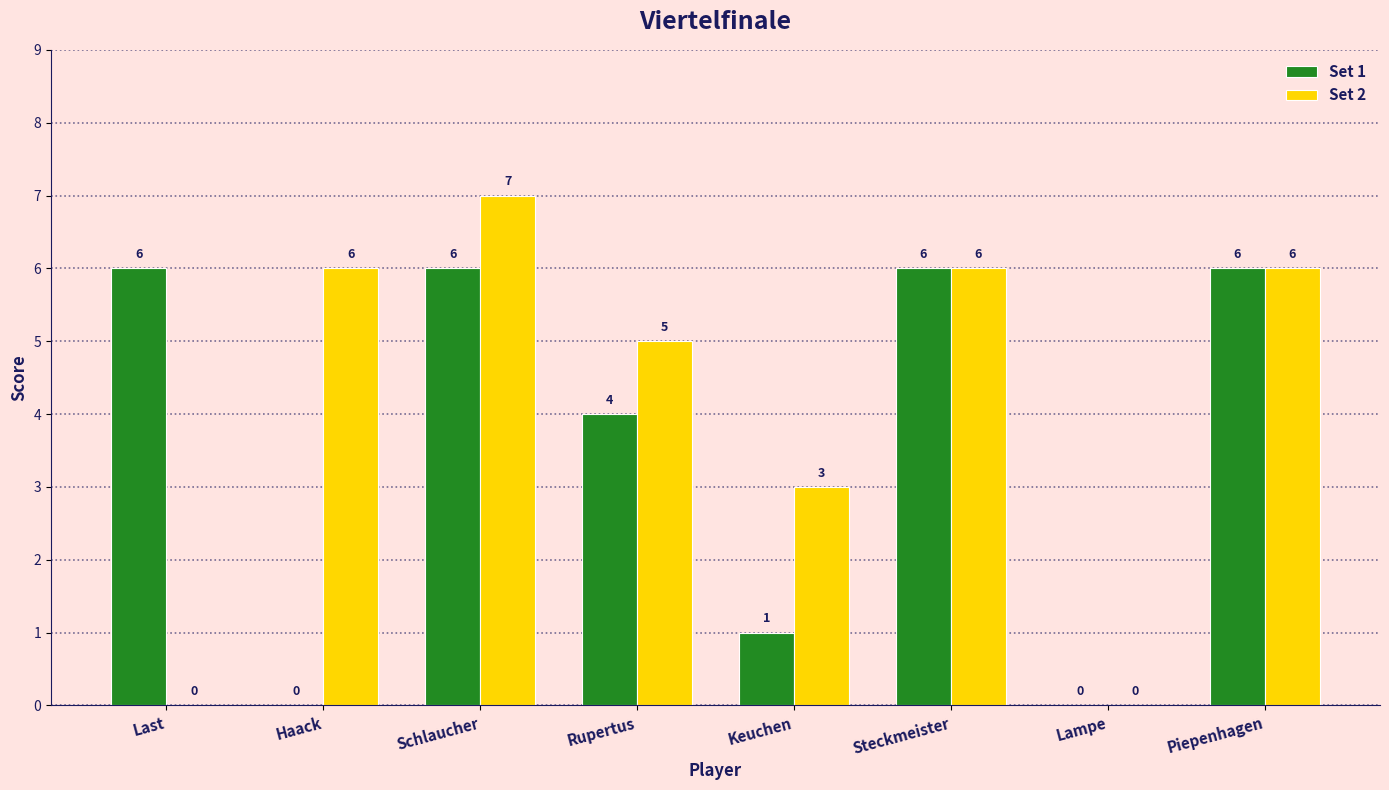

What is the total value across all series at Rupertus?

9